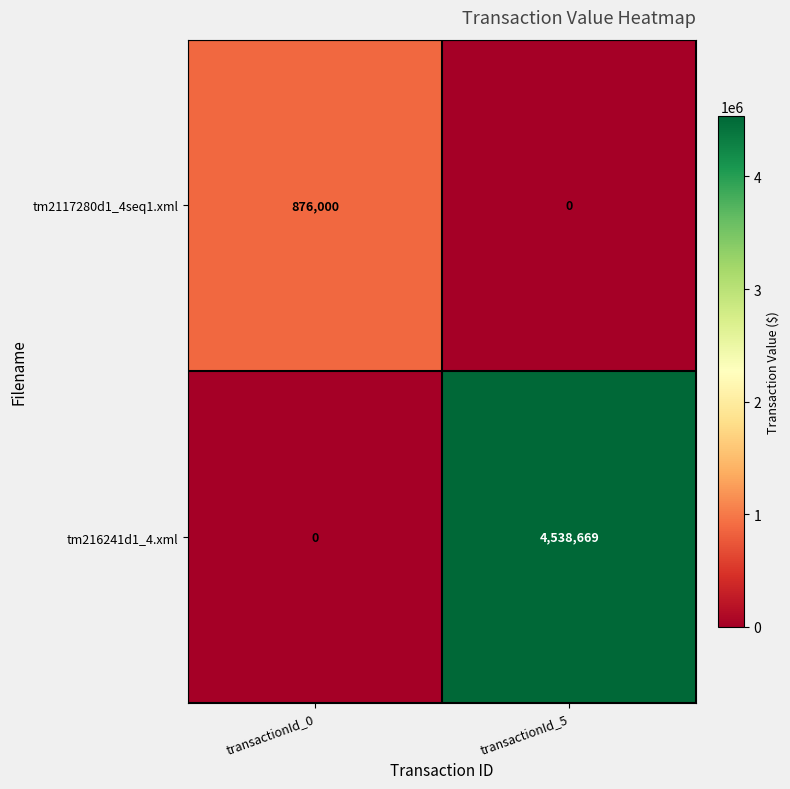

Which series has the widest spread of values?

tm216241d1_4.xml